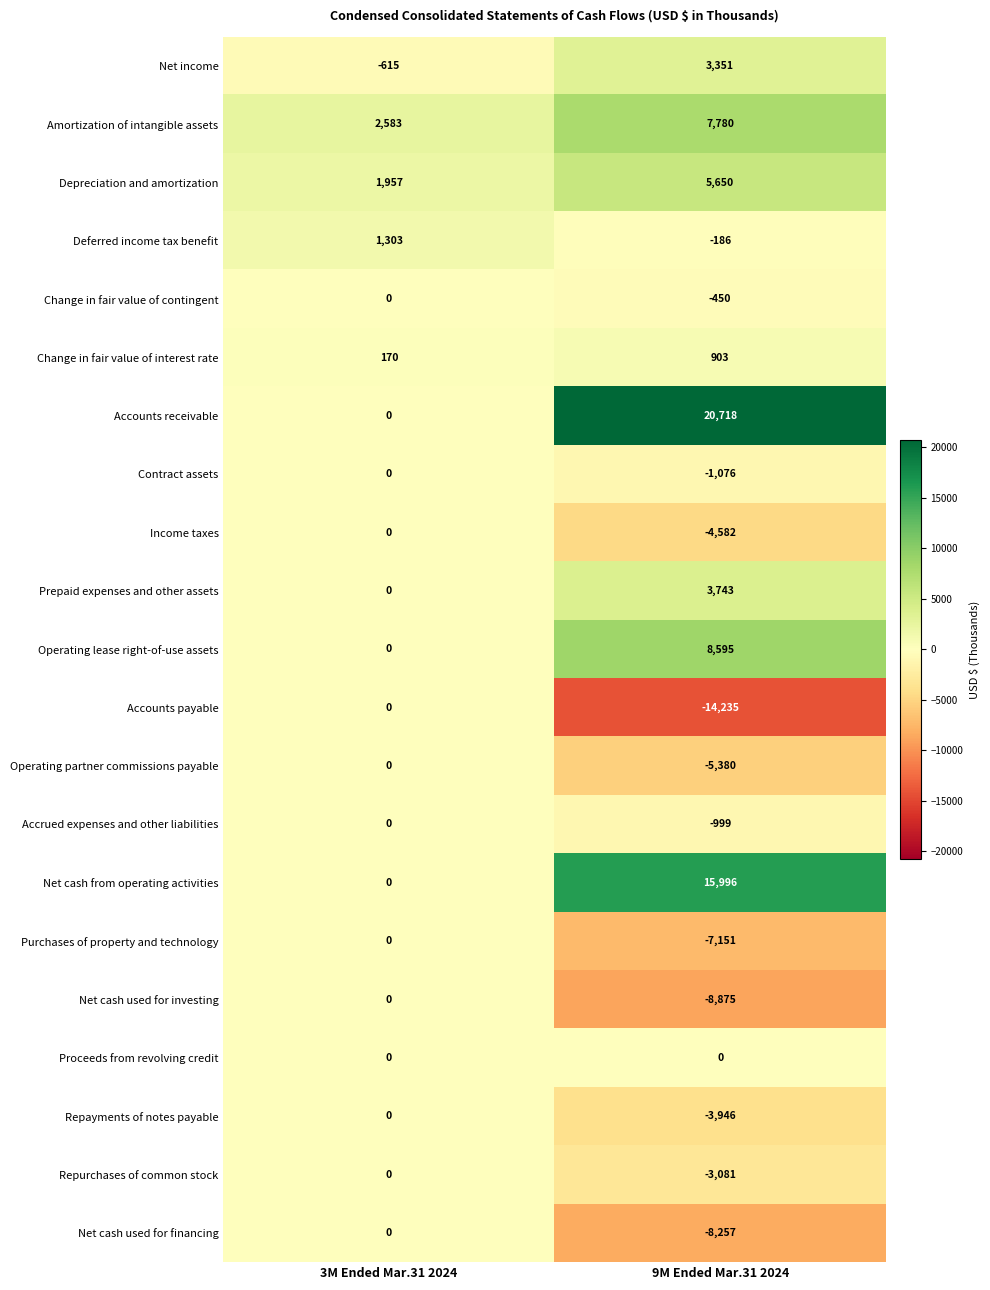

What is the approximate value of Accounts payable at 9M Ended Mar.31 2024?

-14235